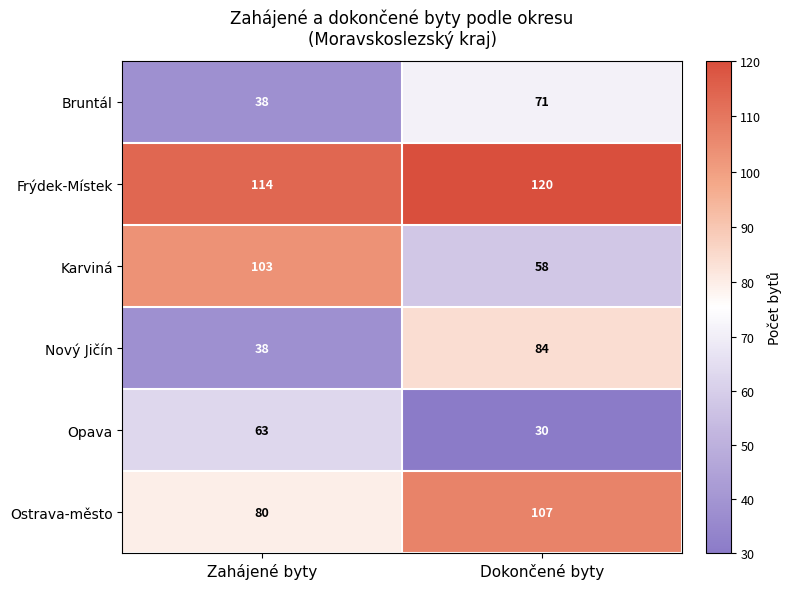

What is the approximate value of Frýdek-Místek at Dokončené byty?

120